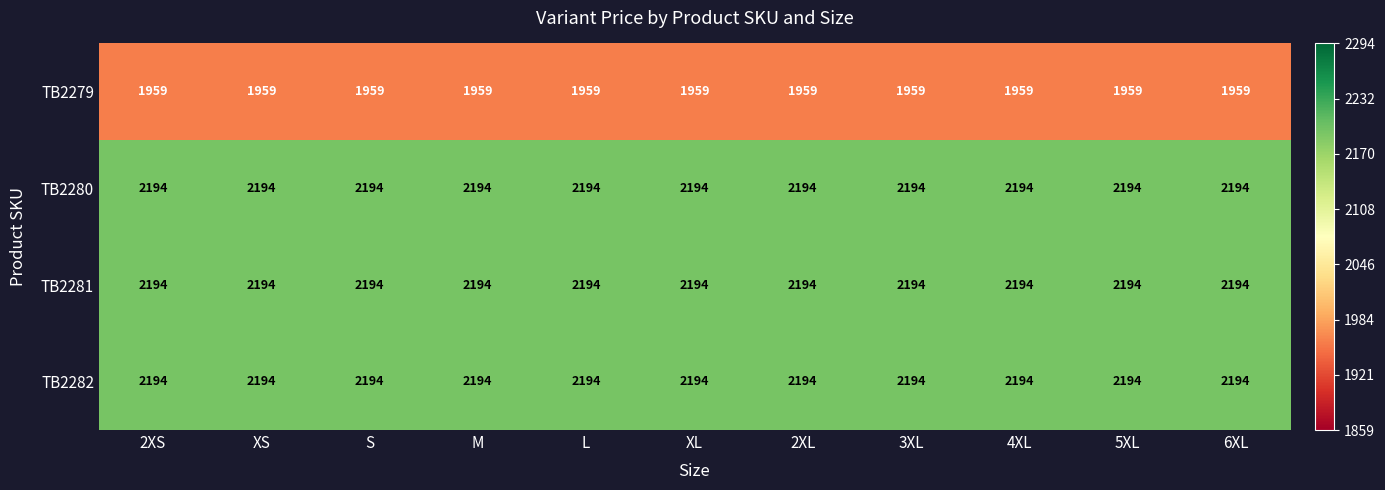

Is the value of TB2282 at S greater than the value of TB2279 at 6XL?

Yes